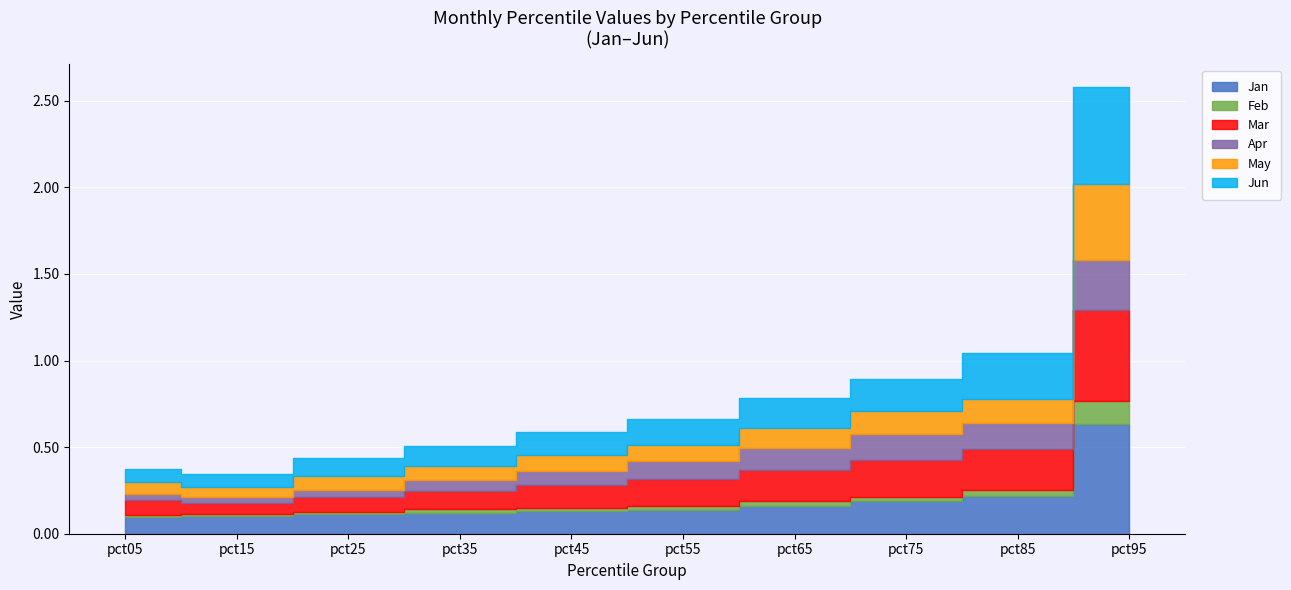

Which category has the lowest value across all series?

pct15